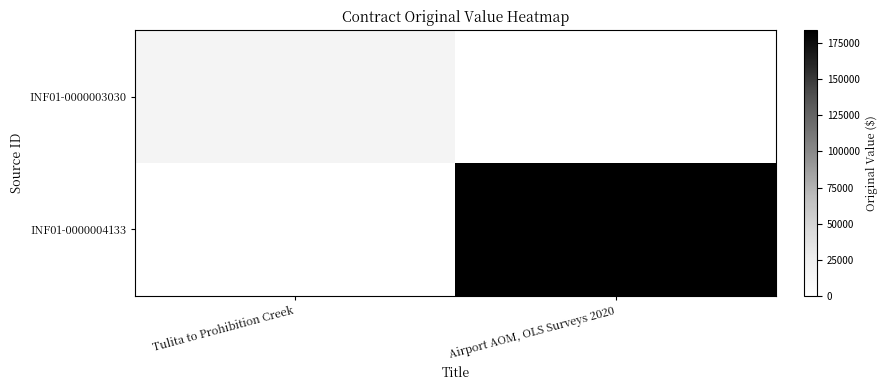

Which category has the highest value across all series?

Airport AOM, OLS Surveys 2020